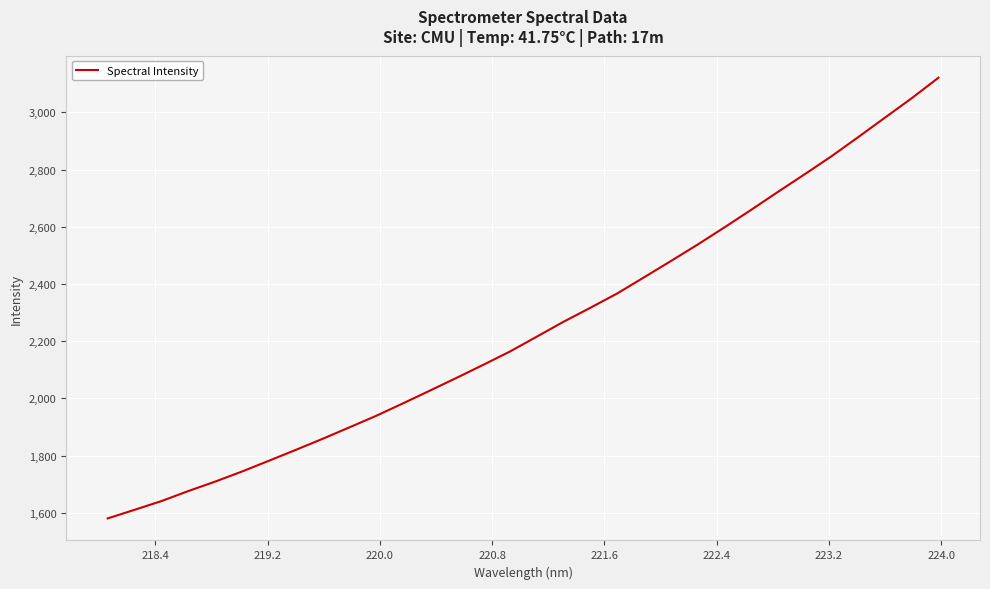

What is the greatest value displayed?

3121.4